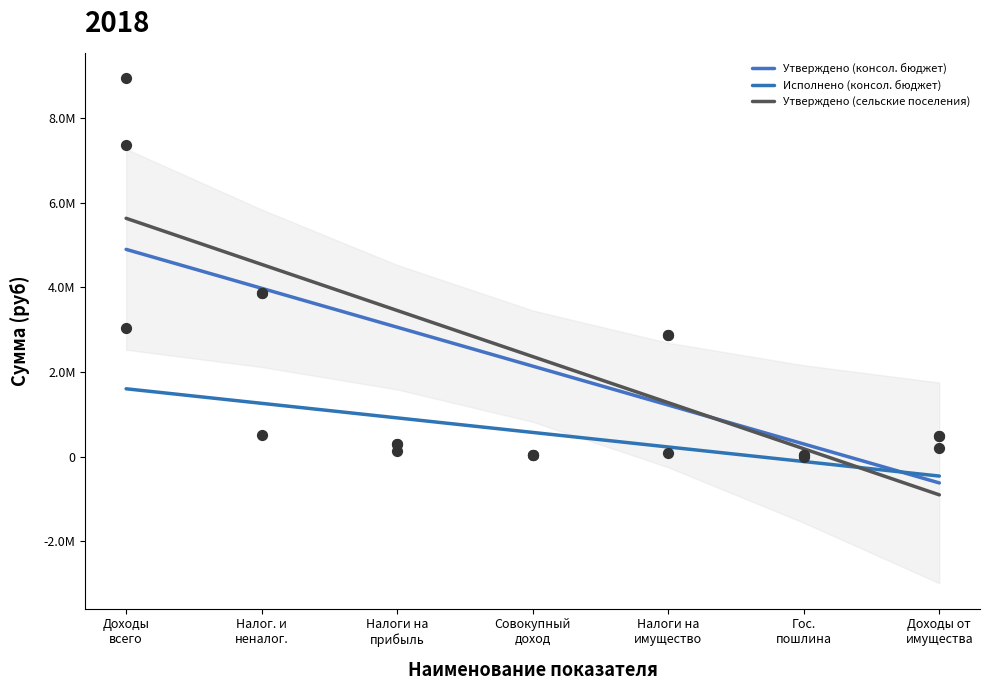

Is the value of Утверждено (сельские поселения) at Налоги на
имущество greater than the value of Исполнено (консол. бюджет) at Налог. и
неналог.?

Yes